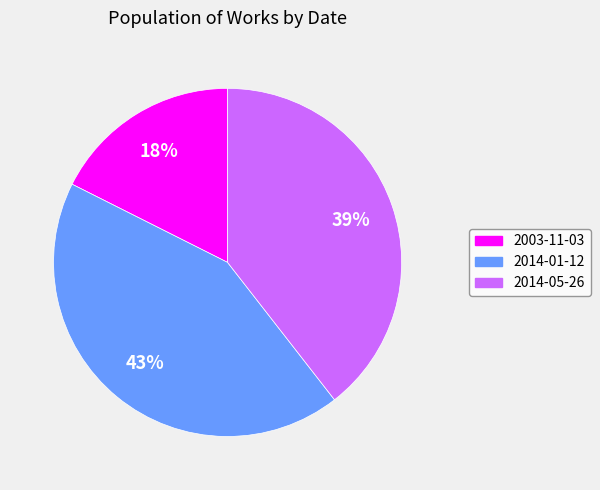

To the nearest percent, what portion does 2014-05-26 represent?

39%